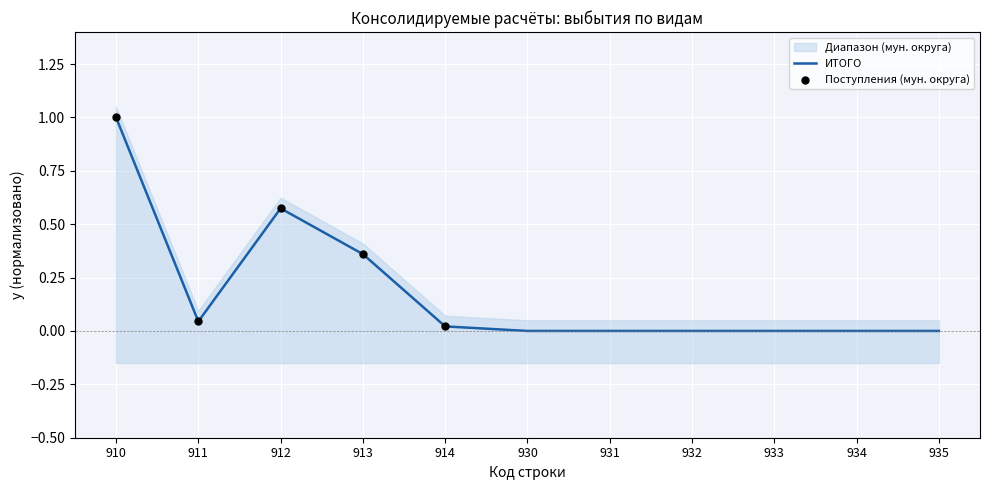

Which series has the largest total across all categories?

ИТОГО